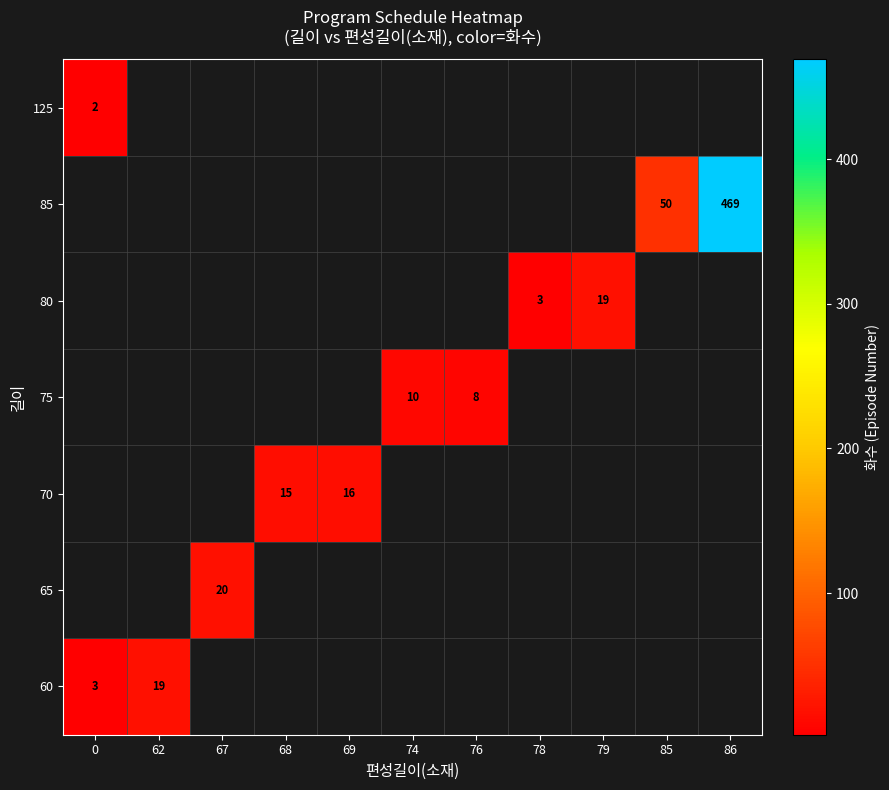

Count the number of categories in the chart.

11